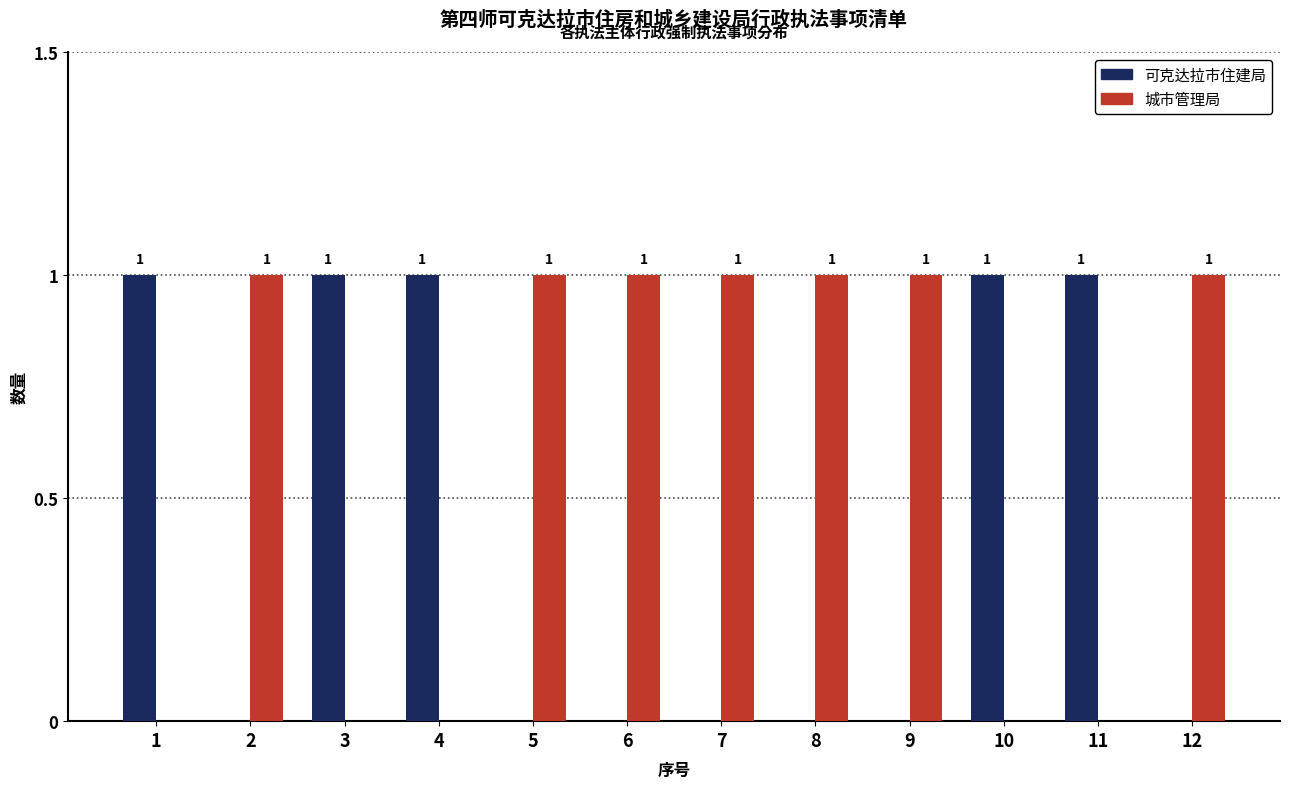

Is it true that 可克达拉市住建局 equals 2 at 10?

False